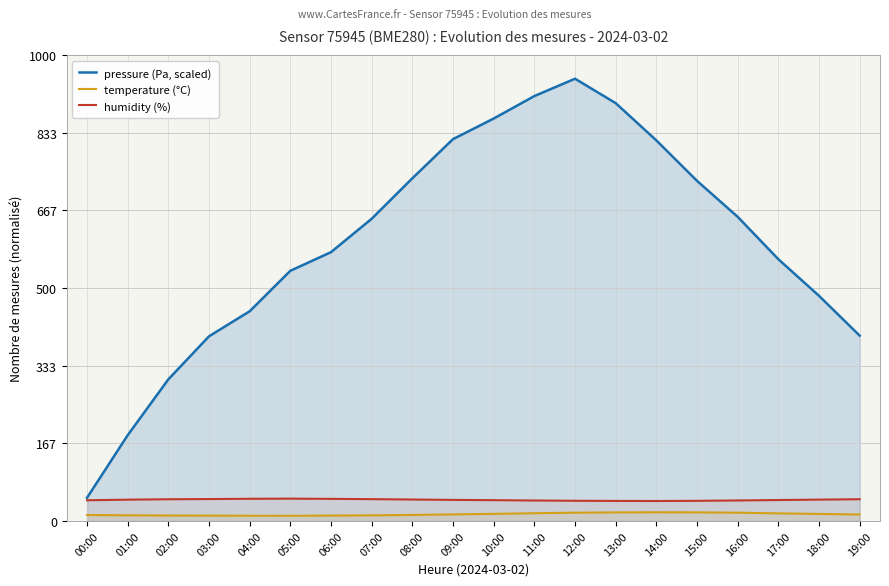

What is the value of the humidity (%) point at the 7th from the left?

47.6